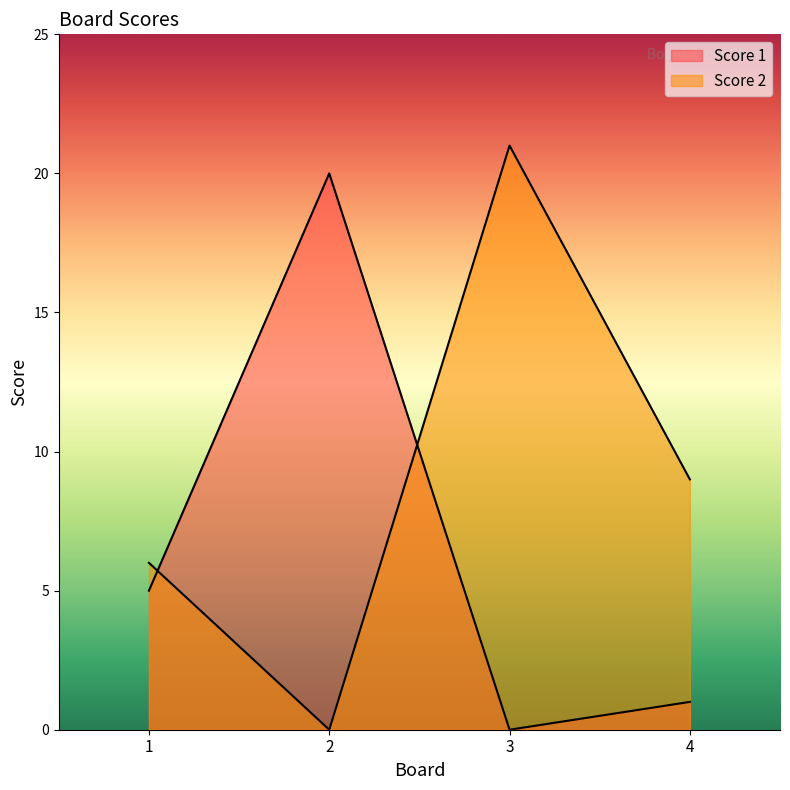

What is the sum of the Score 2 values at 3 and 1?

27